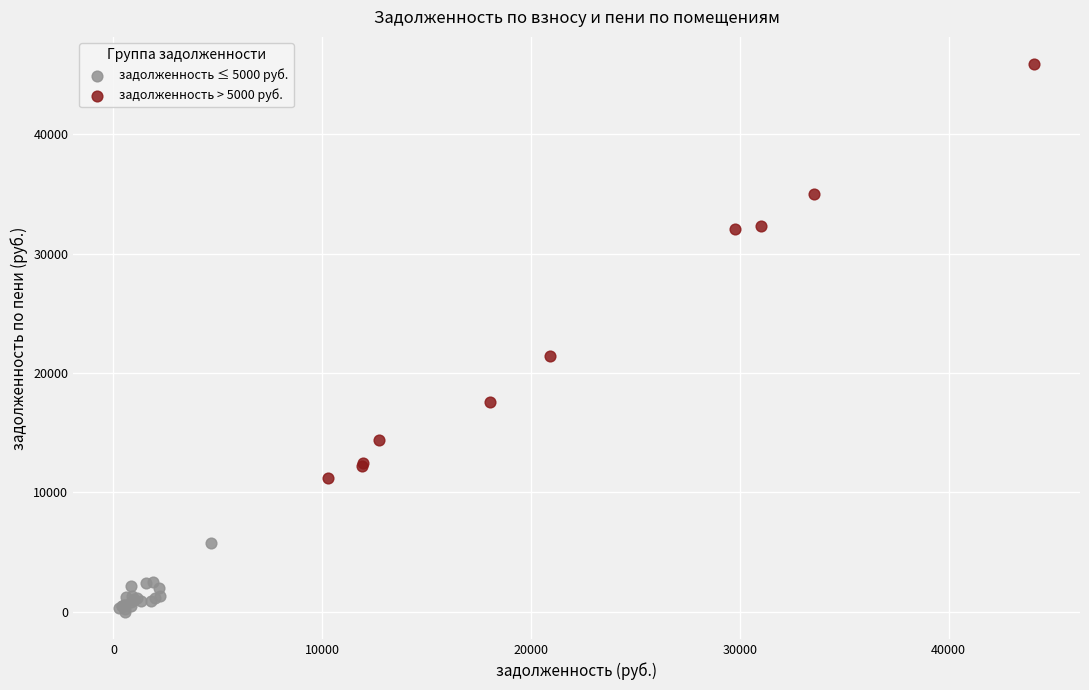

Which series has the largest Y range (max minus min)?

задолженность > 5000 руб.